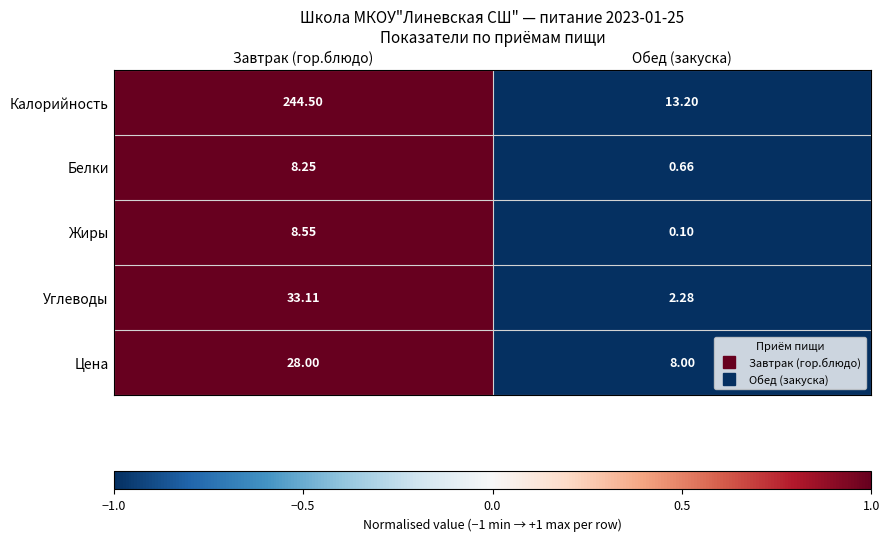

Between Завтрак (гор.блюдо) and Обед (закуска), which series saw the biggest shift?

Калорийность